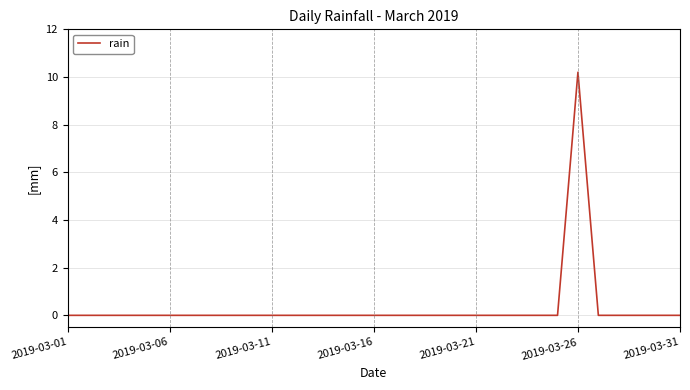

What is the maximum value shown in the chart?

10.2